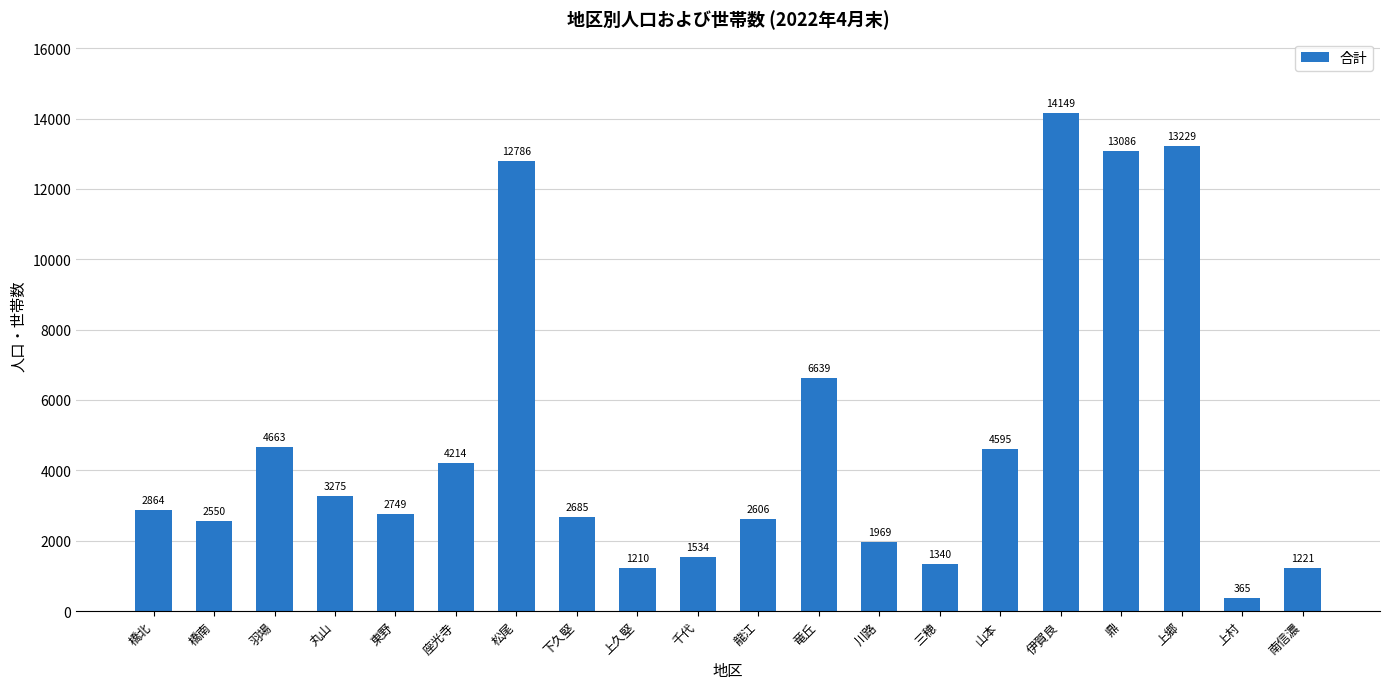

Reading left to right, extract all data points from this chart.

橋北=2864	橋南=2550	羽場=4663	丸山=3275	東野=2749	座光寺=4214	松尾=12786	下久堅=2685	上久堅=1210	千代=1534	龍江=2606	竜丘=6639	川路=1969	三穂=1340	山本=4595	伊賀良=14149	鼎=13086	上郷=13229	上村=365	南信濃=1221